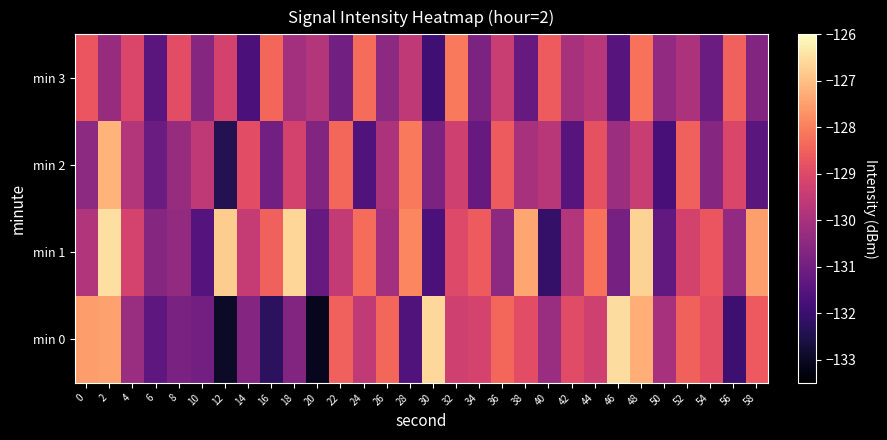

Reading left to right, list all the values displayed in this chart.

min 0: 0=-127.5	2=-127.5	4=-130.3	6=-131.4	8=-130.8	10=-131.0	12=-132.9	14=-130.6	16=-132.2	18=-130.7	20=-133.1	22=-128.5	24=-129.6	26=-128.4	28=-131.6	30=-126.6	32=-129.3	34=-129.2	36=-128.4	38=-128.9	40=-130.3	42=-128.9	44=-129.3	46=-126.5	48=-127.3	50=-130.0	52=-128.5	54=-128.8	56=-132.0	58=-128.6
min 1: 0=-129.8	2=-126.5	4=-129.2	6=-130.6	8=-130.4	10=-131.5	12=-126.8	14=-129.5	16=-128.5	18=-126.6	20=-131.2	22=-129.5	24=-128.3	26=-130.1	28=-127.9	30=-131.7	32=-129.0	34=-128.6	36=-130.5	38=-127.4	40=-132.1	42=-129.8	44=-128.2	46=-130.9	48=-126.7	50=-131.3	52=-129.2	54=-128.7	56=-130.4	58=-127.5
min 2: 0=-130.5	2=-127.2	4=-129.8	6=-131.1	8=-130.3	10=-129.6	12=-132.4	14=-128.9	16=-131.0	18=-129.2	20=-130.7	22=-128.4	24=-131.6	26=-129.9	28=-128.1	30=-130.8	32=-129.3	34=-131.2	36=-128.6	38=-130.0	40=-129.7	42=-131.5	44=-128.8	46=-130.2	48=-129.4	50=-131.8	52=-128.5	54=-130.6	56=-129.1	58=-131.4
min 3: 0=-128.7	2=-130.3	4=-129.1	6=-131.4	8=-128.9	10=-130.6	12=-129.2	14=-131.7	16=-128.4	18=-130.1	20=-129.8	22=-131.0	24=-128.3	26=-130.5	28=-129.6	30=-131.9	32=-128.1	34=-130.8	36=-129.4	38=-131.2	40=-128.6	42=-130.0	44=-129.7	46=-131.5	48=-128.2	50=-130.4	52=-129.9	54=-131.1	56=-128.5	58=-130.7